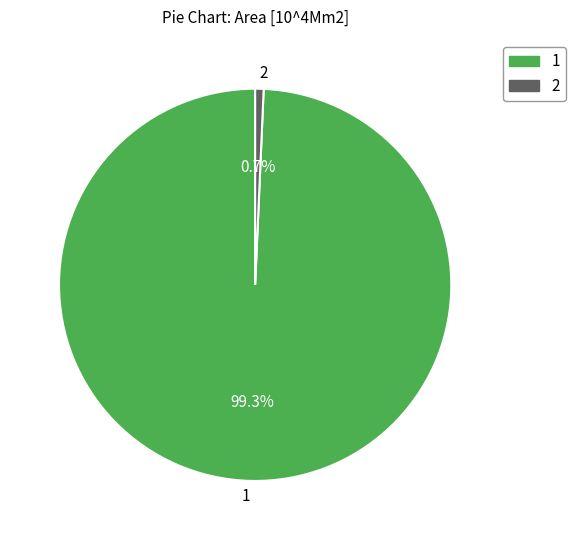

What portion of the pie excludes 1?

0.7%